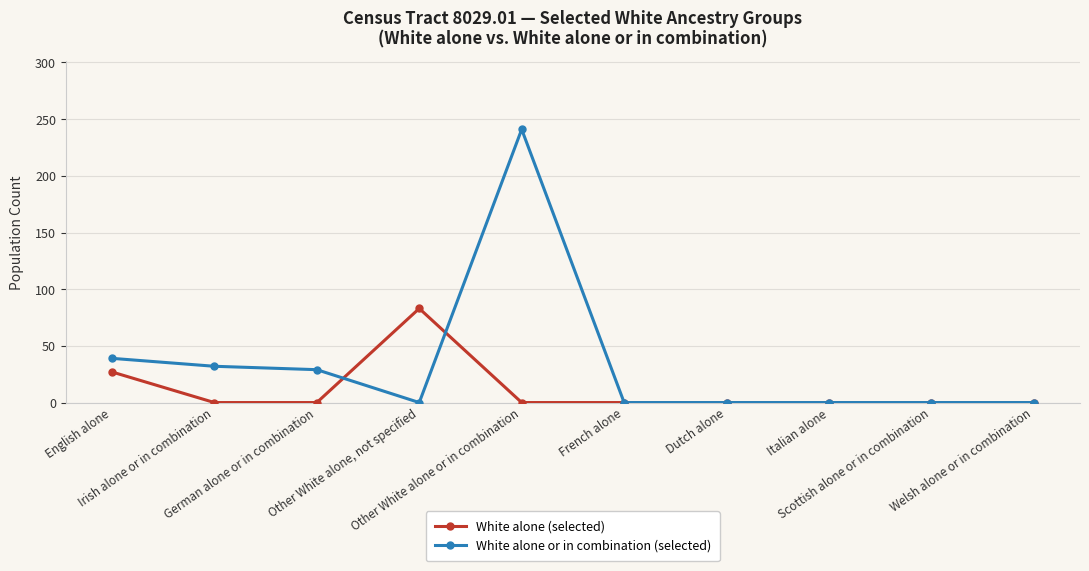

What is the maximum value shown in the chart?

241